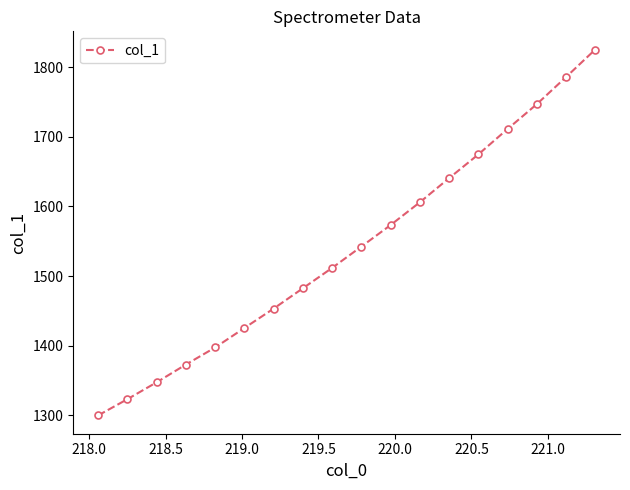

How many series are shown in this chart?

1